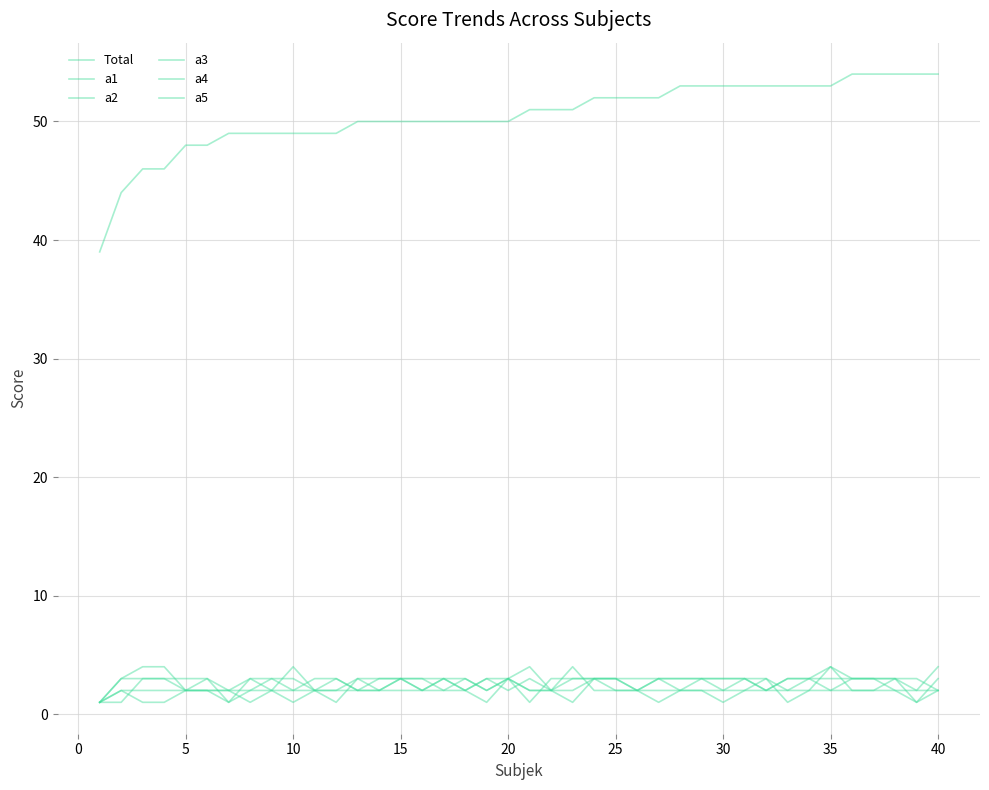

Which series has the largest total across all categories?

Total